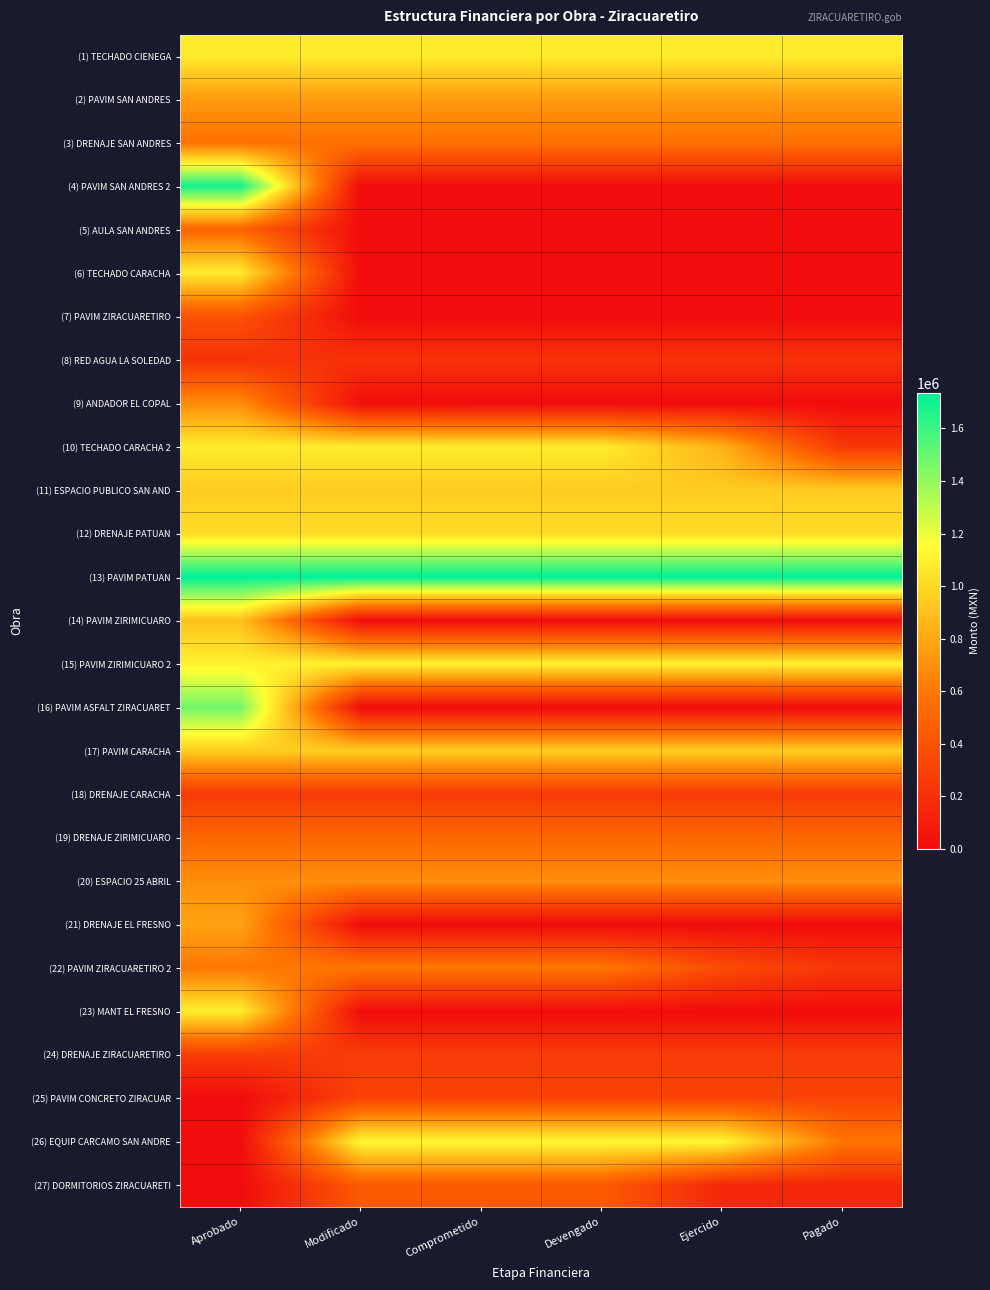

Rank the series at Modificado from lowest to highest value.

(4) PAVIM SAN ANDRES 2, (5) AULA SAN ANDRES, (6) TECHADO CARACHA, (7) PAVIM ZIRACUARETIRO, (14) PAVIM ZIRIMICUARO, (16) PAVIM ASFALT ZIRACUARET, (21) DRENAJE EL FRESNO, (23) MANT EL FRESNO, (9) ANDADOR EL COPAL, (8) RED AGUA LA SOLEDAD, (18) DRENAJE CARACHA, (24) DRENAJE ZIRACUARETIRO, (25) PAVIM CONCRETO ZIRACUAR, (27) DORMITORIOS ZIRACUARETI, (19) DRENAJE ZIRIMICUARO, (3) DRENAJE SAN ANDRES, (22) PAVIM ZIRACUARETIRO 2, (20) ESPACIO 25 ABRIL, (2) PAVIM SAN ANDRES, (11) ESPACIO PUBLICO SAN AND, (17) PAVIM CARACHA, (12) DRENAJE PATUAN, (1) TECHADO CIENEGA, (10) TECHADO CARACHA 2, (15) PAVIM ZIRIMICUARO 2, (26) EQUIP CARCAMO SAN ANDRE, (13) PAVIM PATUAN